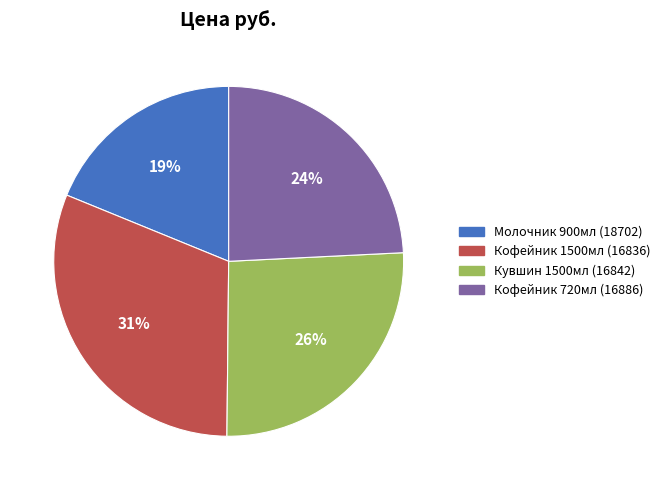

Is there any slice that represents more than half of the pie?

No